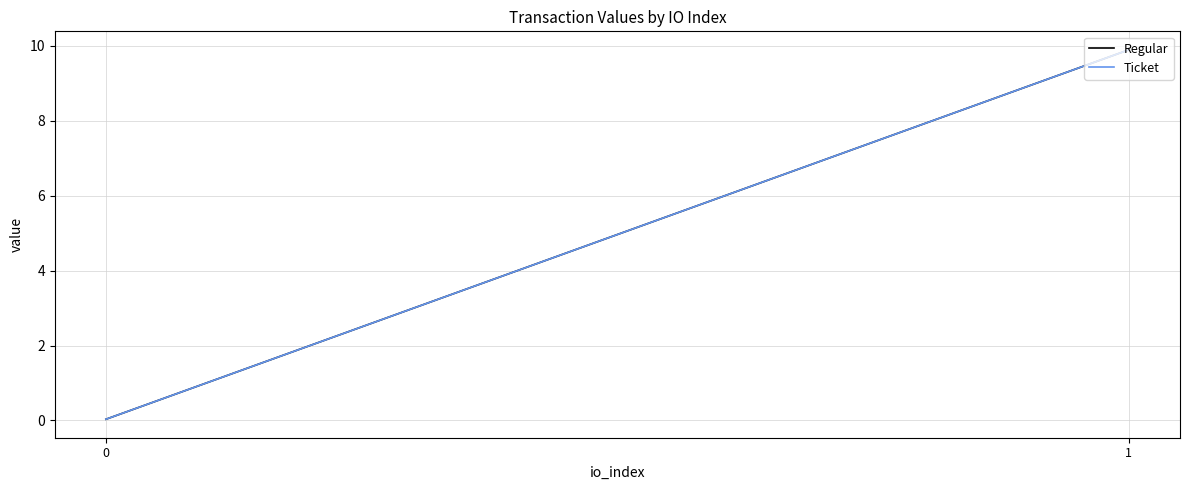

Which label corresponds to the largest value in the chart?

1